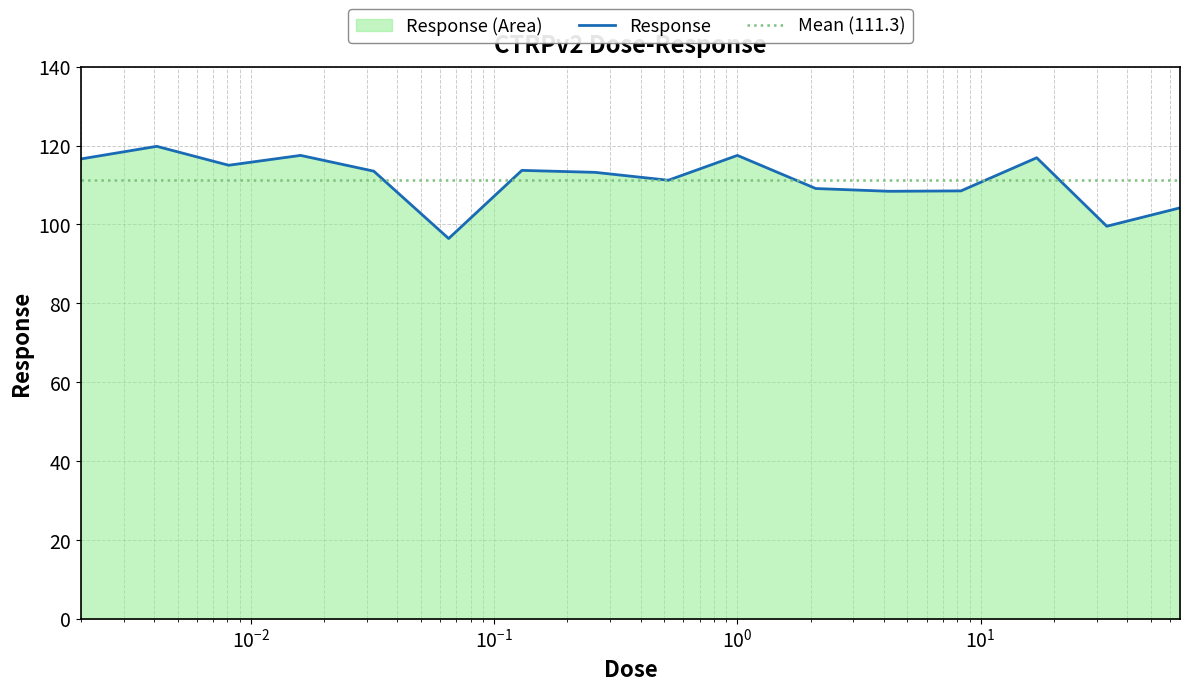

What is the maximum value for Response?

119.8